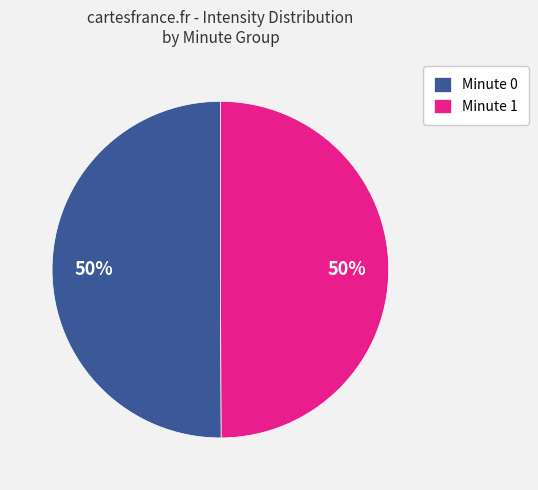

How many segments does this pie chart have?

2